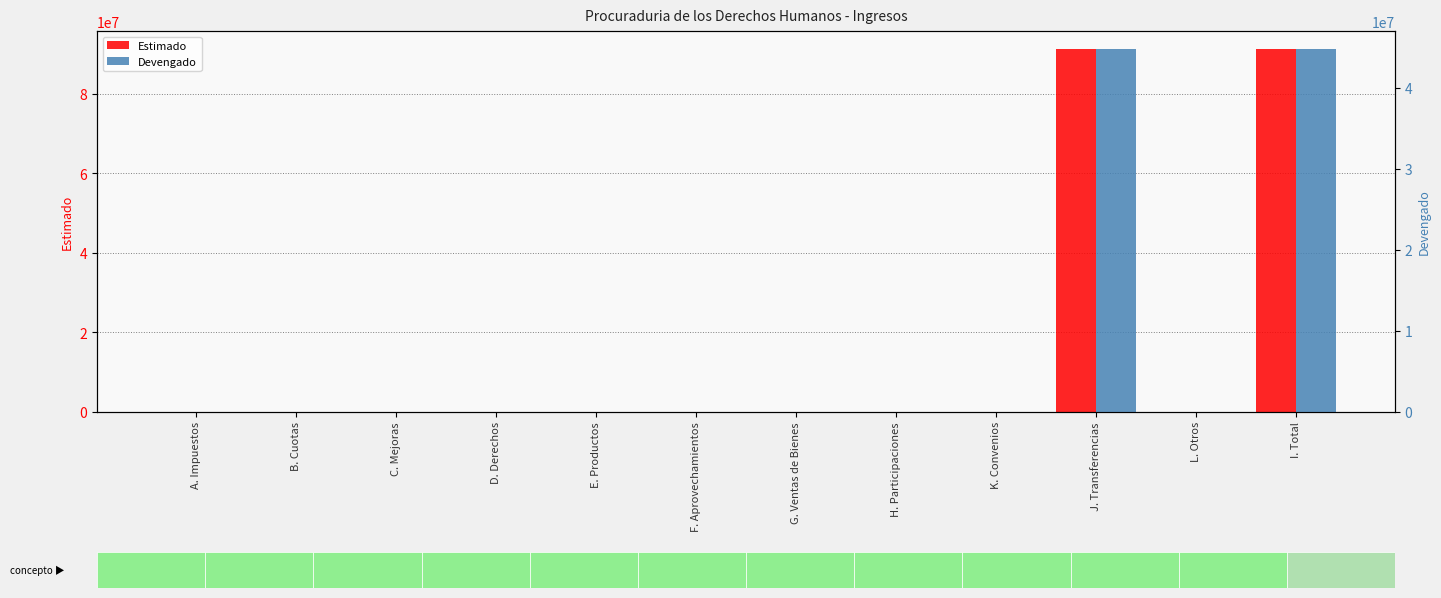

List the series in order of their overall mean, highest first.

Estimado, Devengado